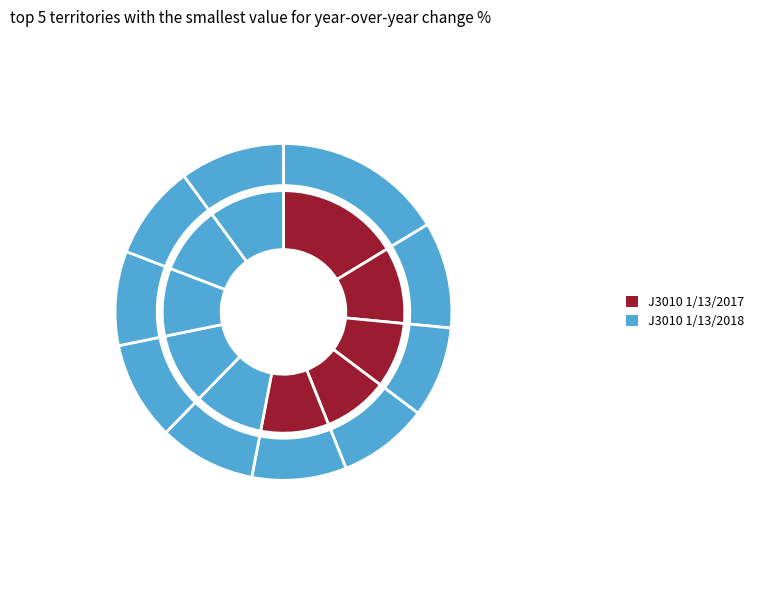

Approximately how many times larger is the value at pct85 compared to pct05?

0.6